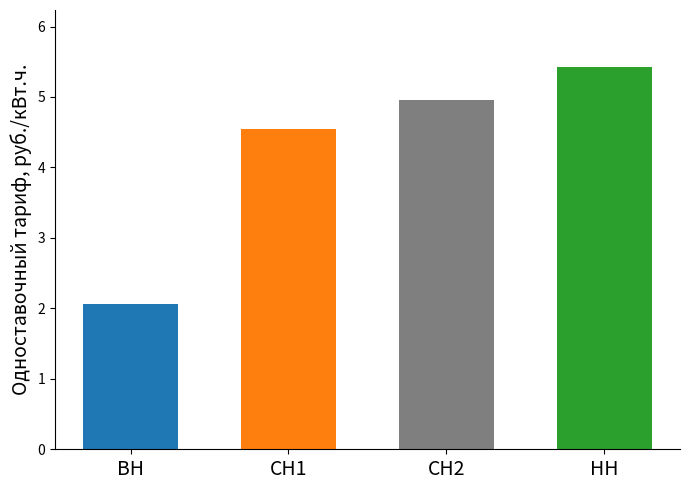

Rank the categories by value from lowest to highest.

ВН, СН1, СН2, НН